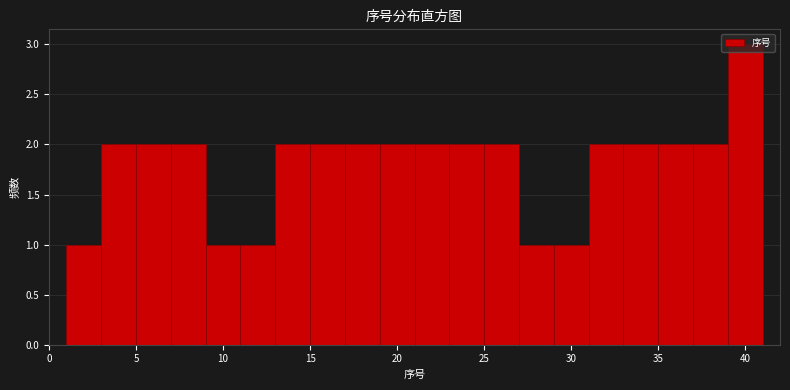

Which range on the x-axis has the tallest bar?

39 to 41